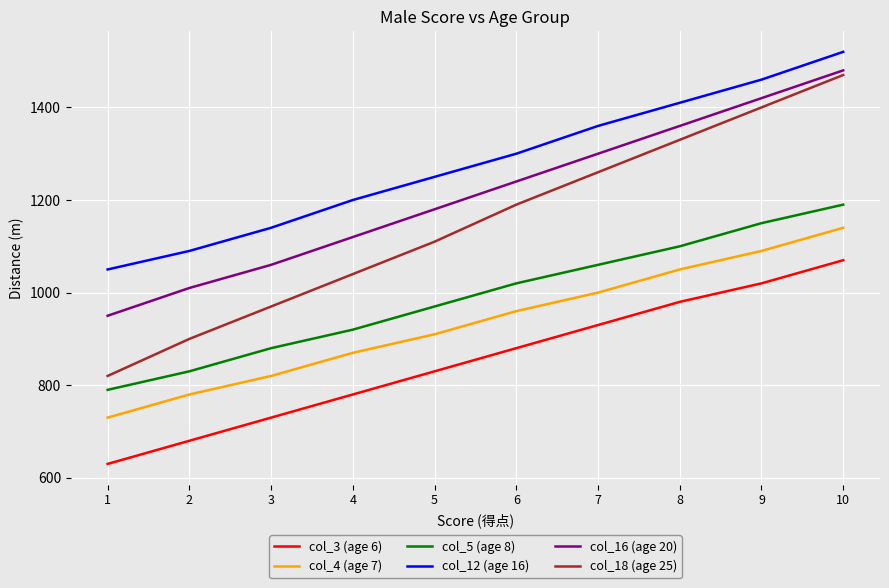

What is the difference between the maximum and minimum values in the col_5 (age 8) series?

400